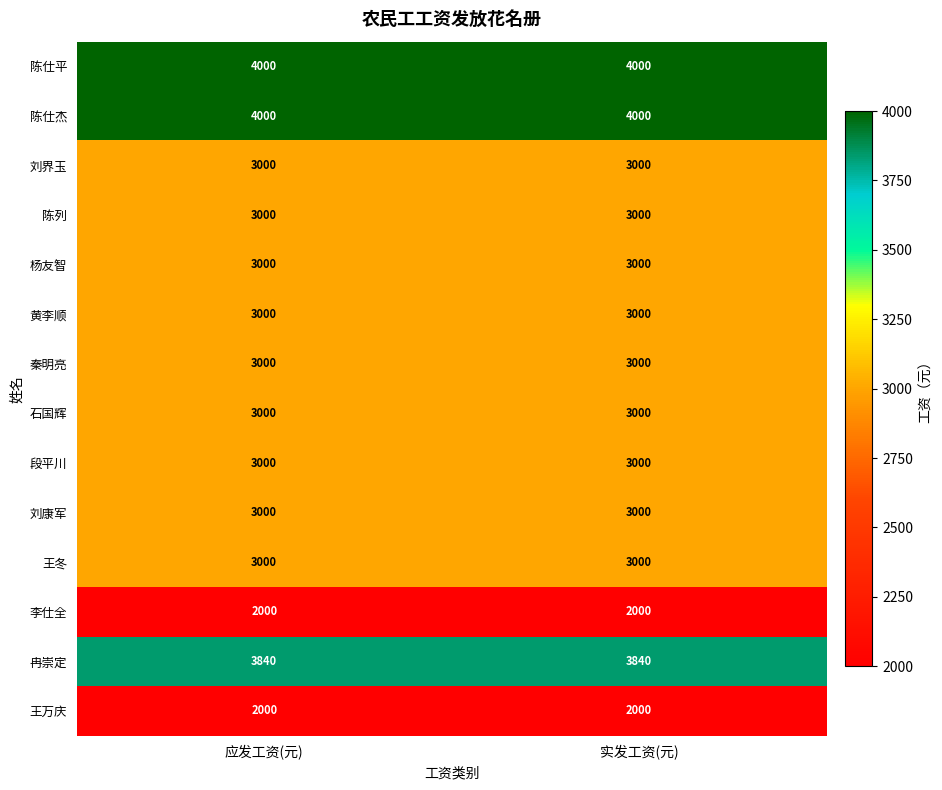

True or false: 陈仕平 has a value of 922 at 实发工资(元).

False